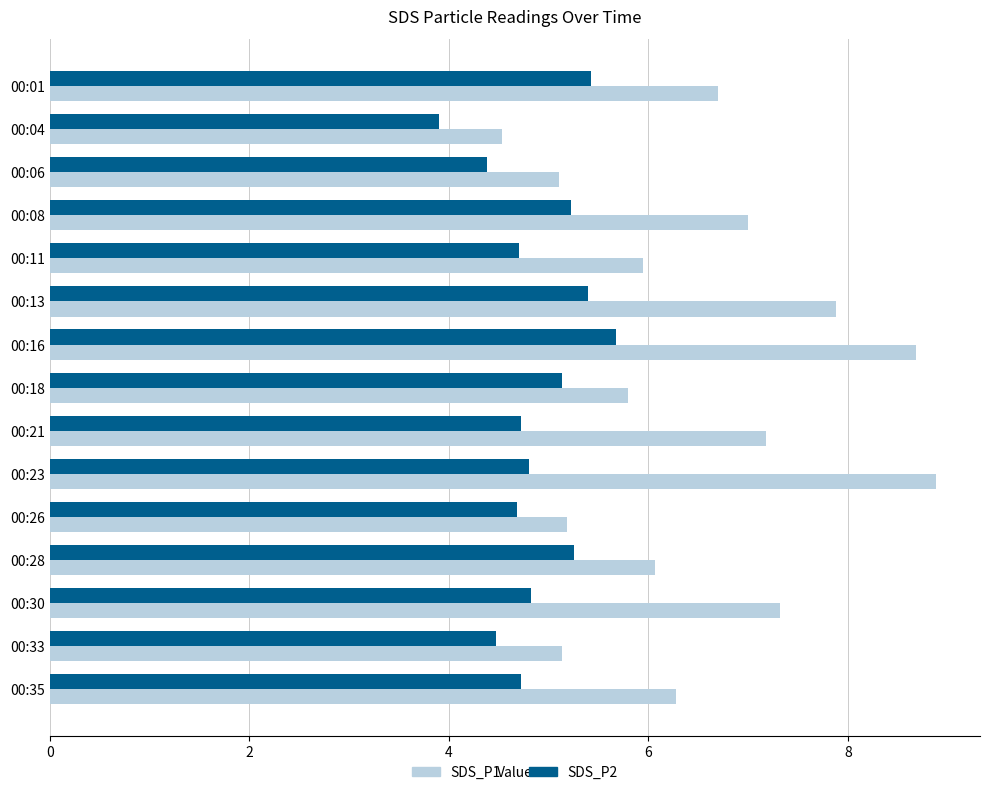

Which series has the largest total across all categories?

SDS_P1